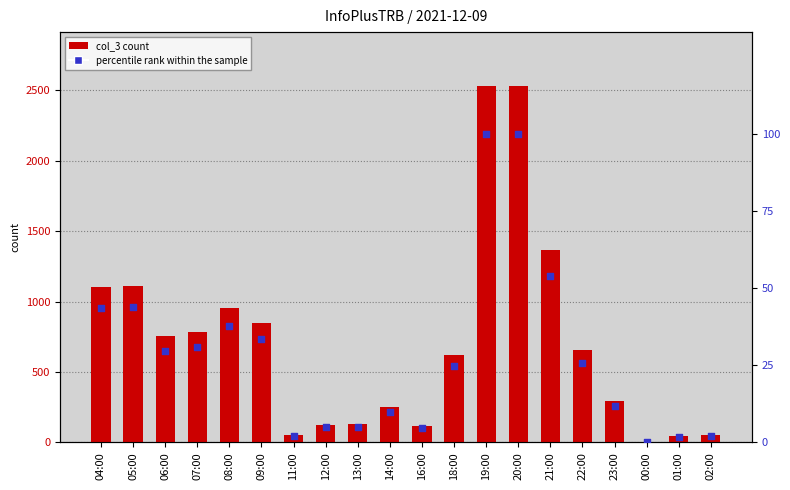

Which series contains the highest Y value?

col_3